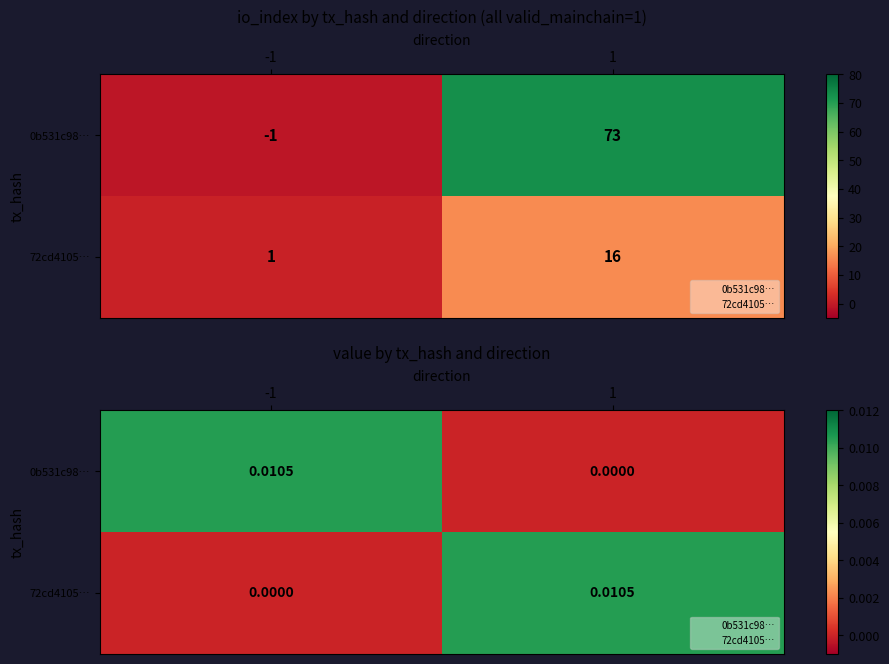

How many values in 0b531c98… are above zero?

1